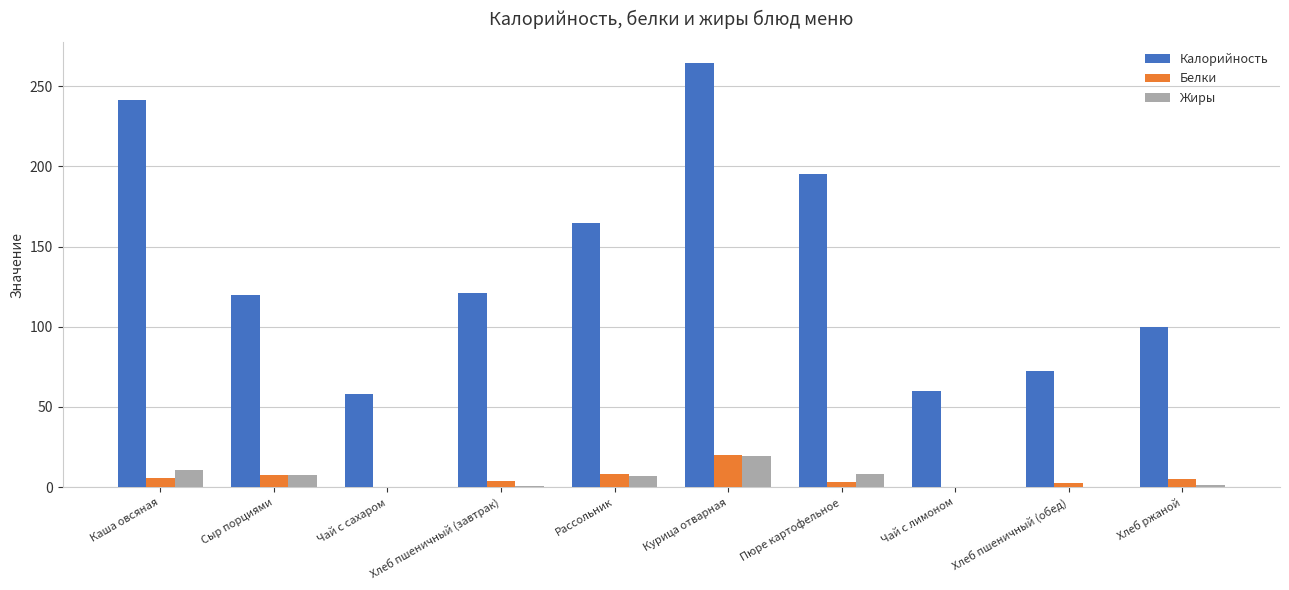

What is the highest value of the Калорийность series?

264.3